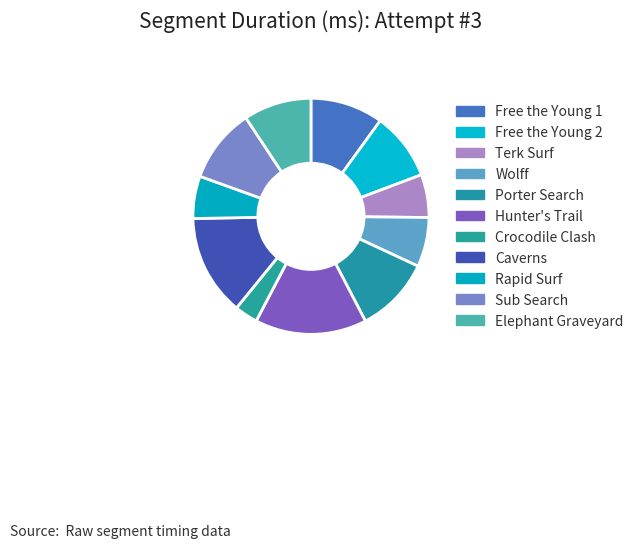

Count the number of slices in the pie.

11